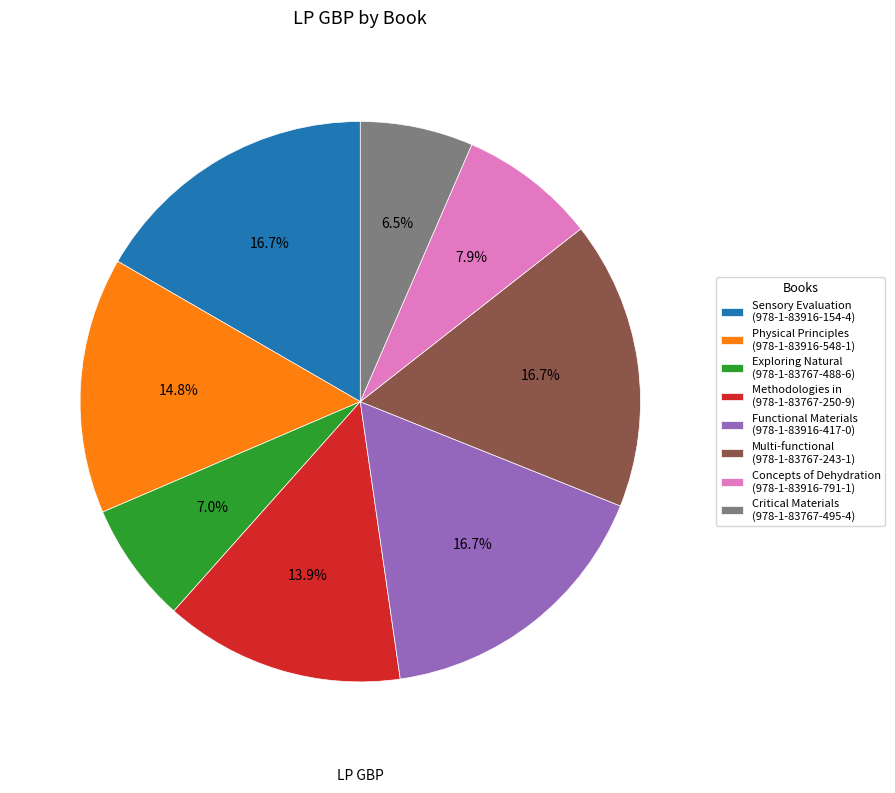

Do Multi-functional (978-1-83767-243-1) and Physical Principles (978-1-83916-548-1) together represent more than half of the pie?

No